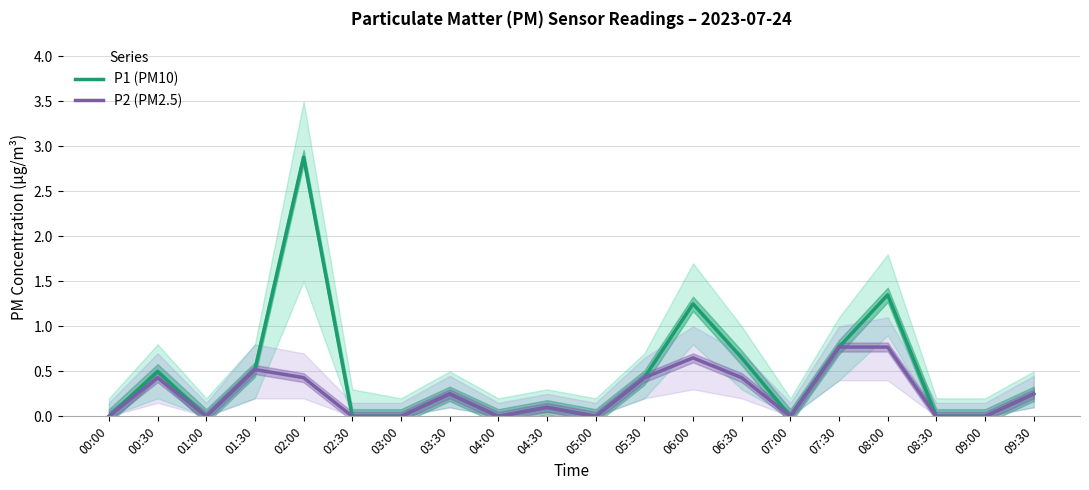

Is the value of P2 (PM2.5) at 07:00 greater than the value of P1 (PM10) at 02:00?

No